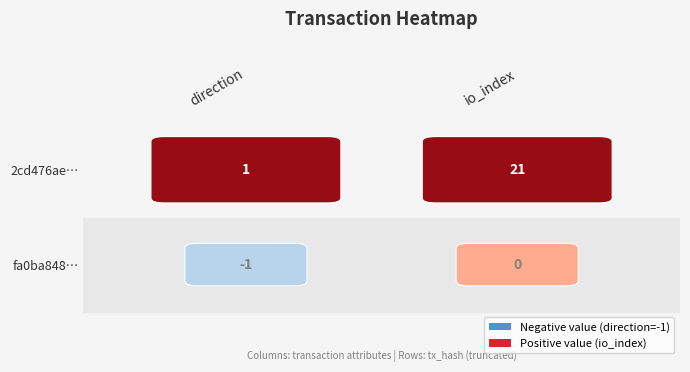

What is the difference between the fa0ba8484fdcc90b229fa77fea7f5bb709e637d values at 1 and 0?

1